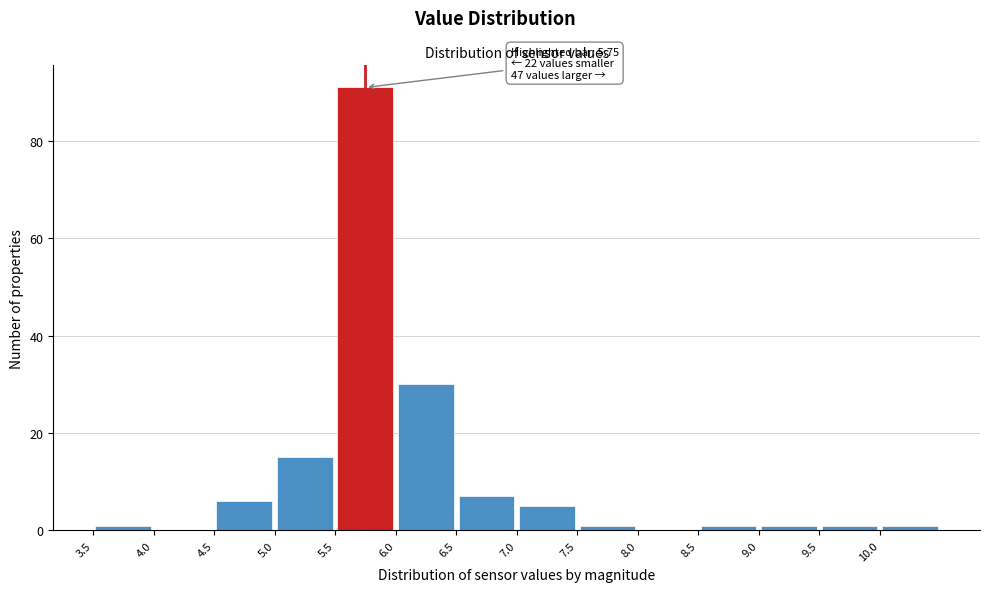

Which range on the x-axis has the tallest bar?

5.5 to 6.0